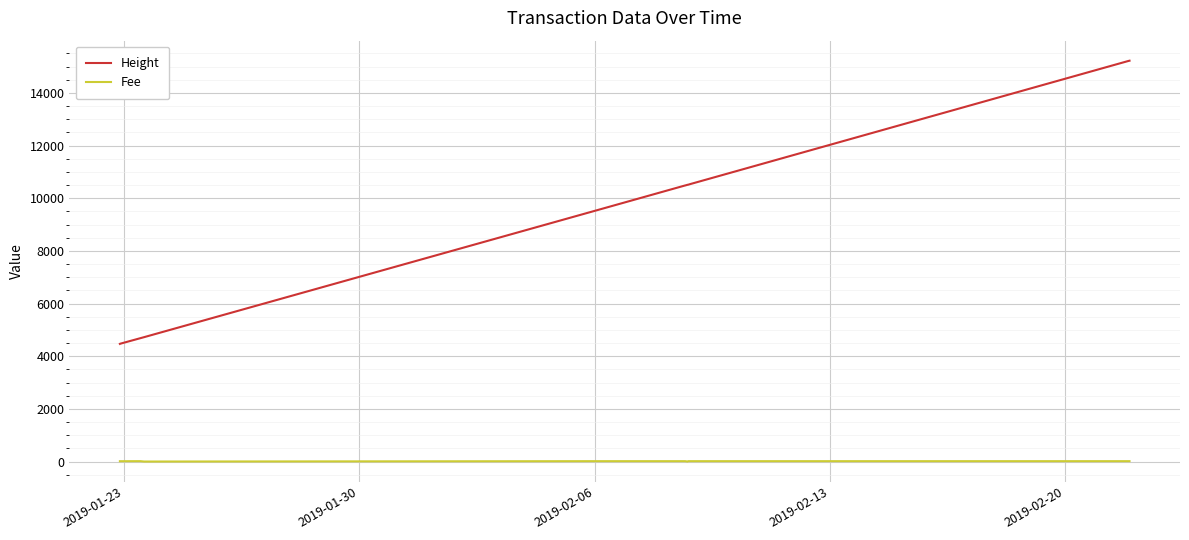

Which series has the largest range (max minus min)?

Height